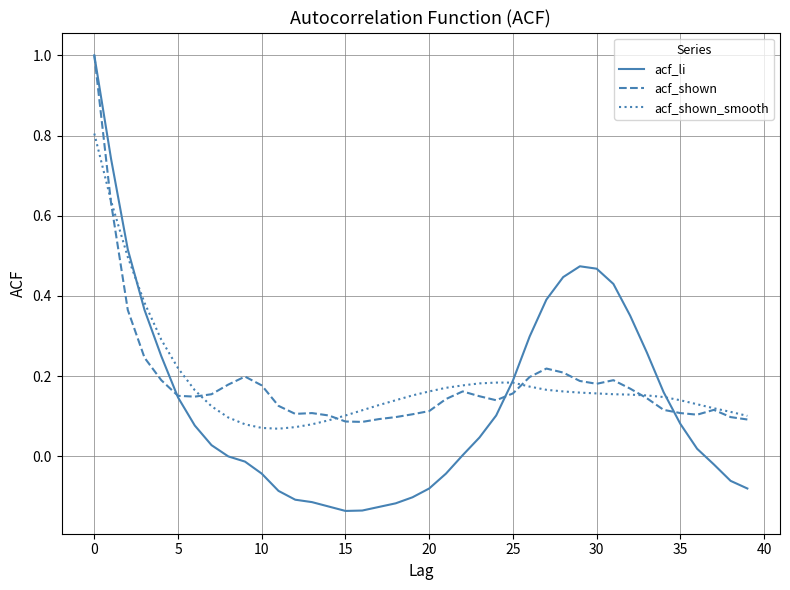

Which series has the widest spread of values?

acf_li